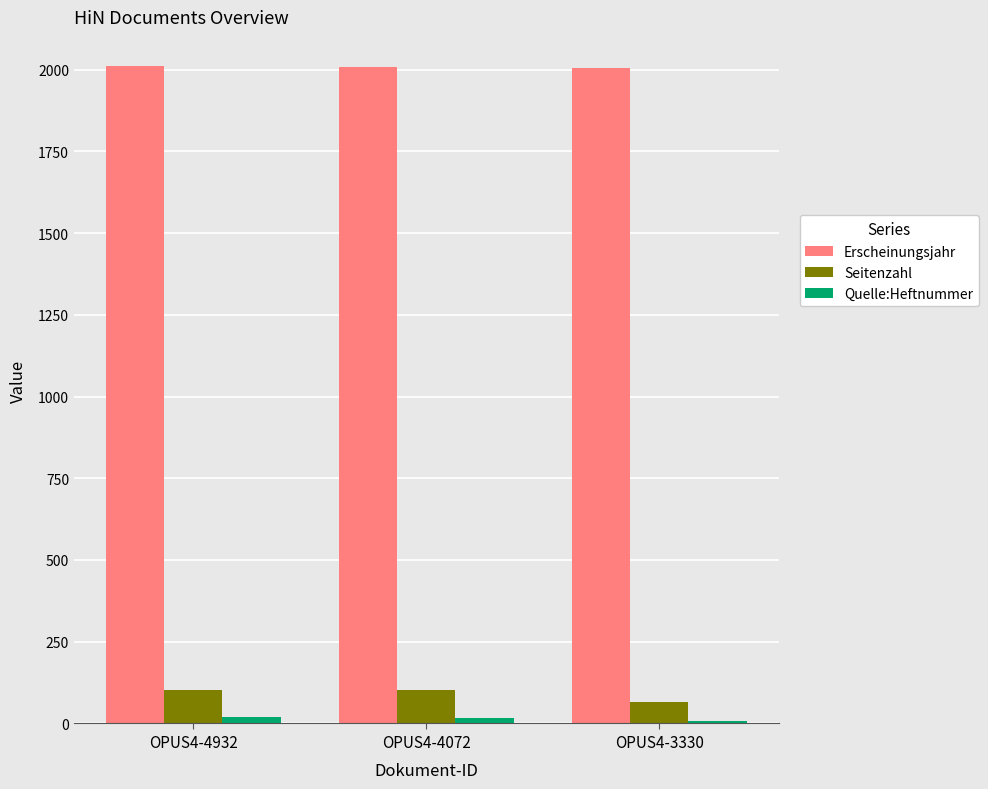

What is the total value across all series at OPUS4-3330?

2079